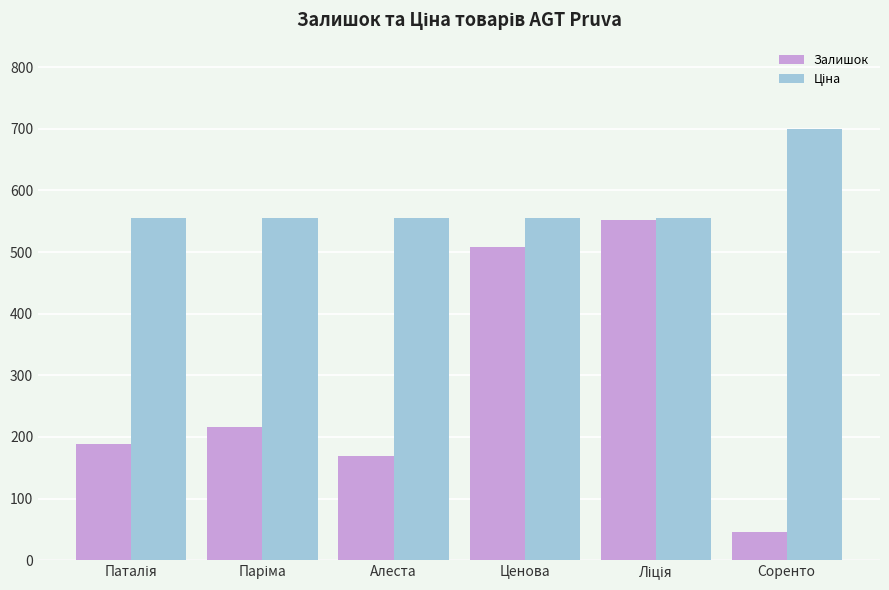

What is the spread (max minus min) of values at Соренто?

655.1